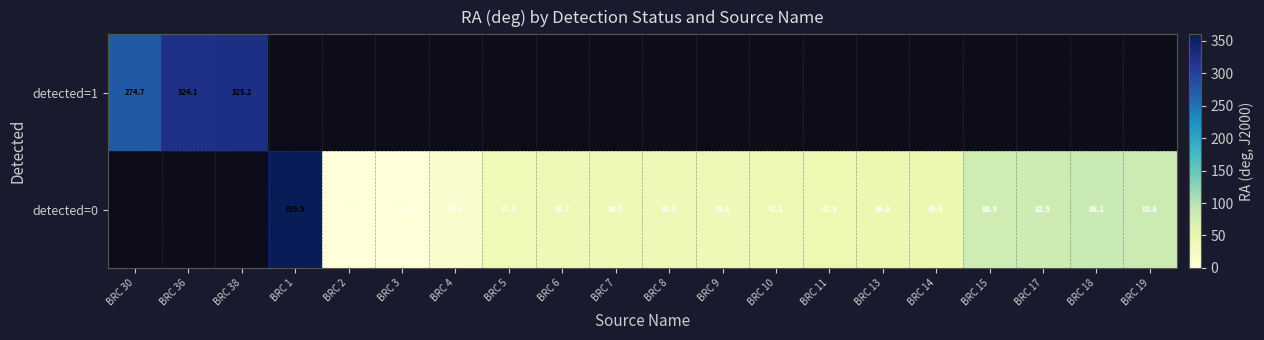

What is the difference between the detected=0 values at BRC 4 and BRC 6?

23.9